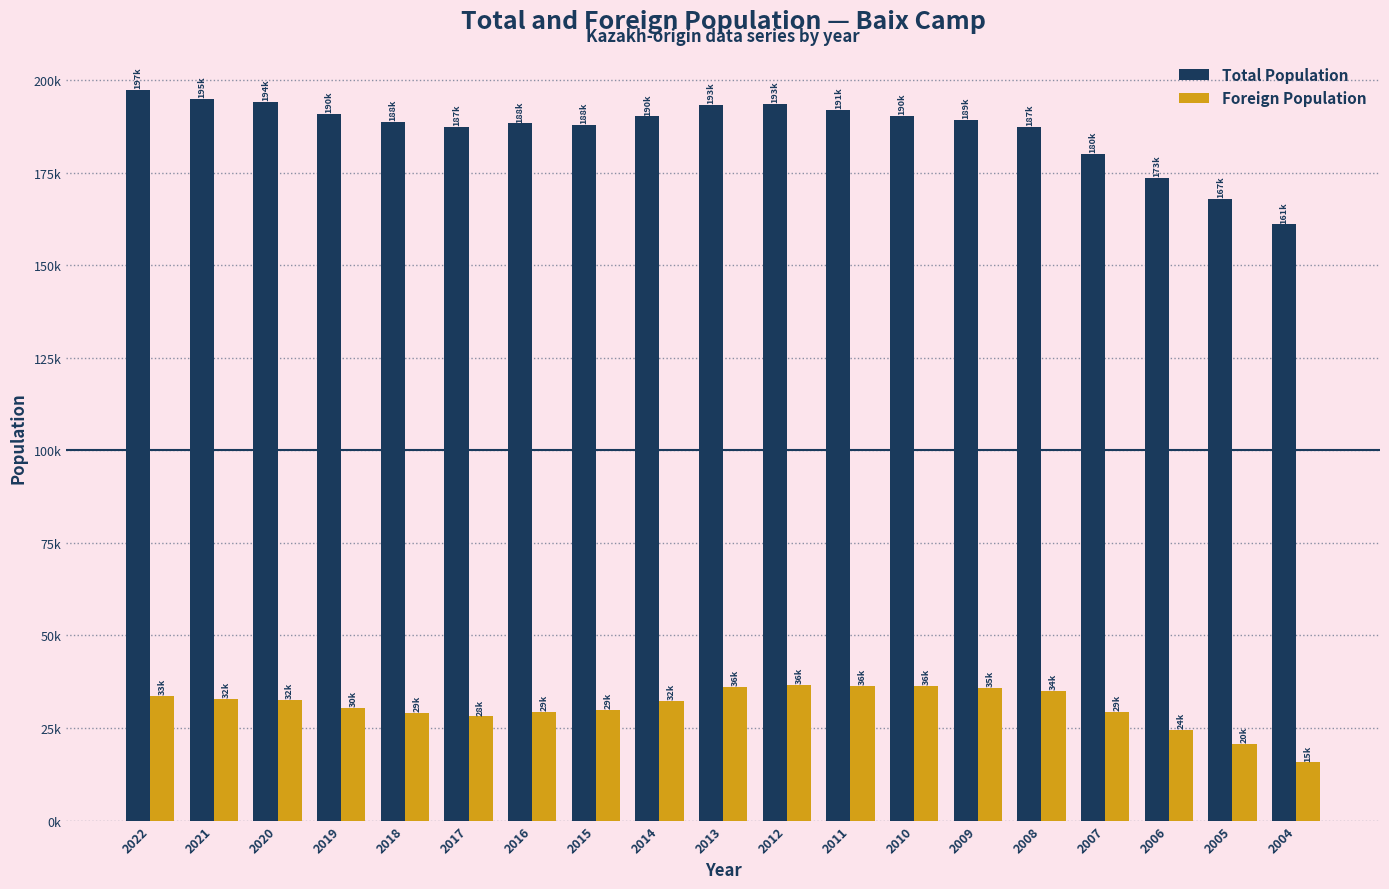

What is the greatest value displayed?

197525